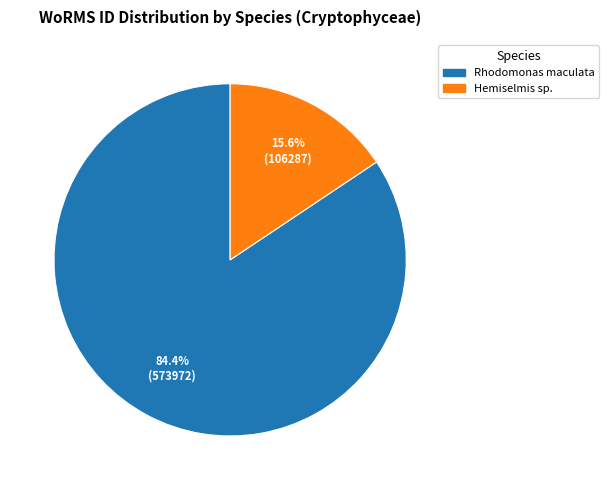

Is there a majority slice in this chart?

Yes